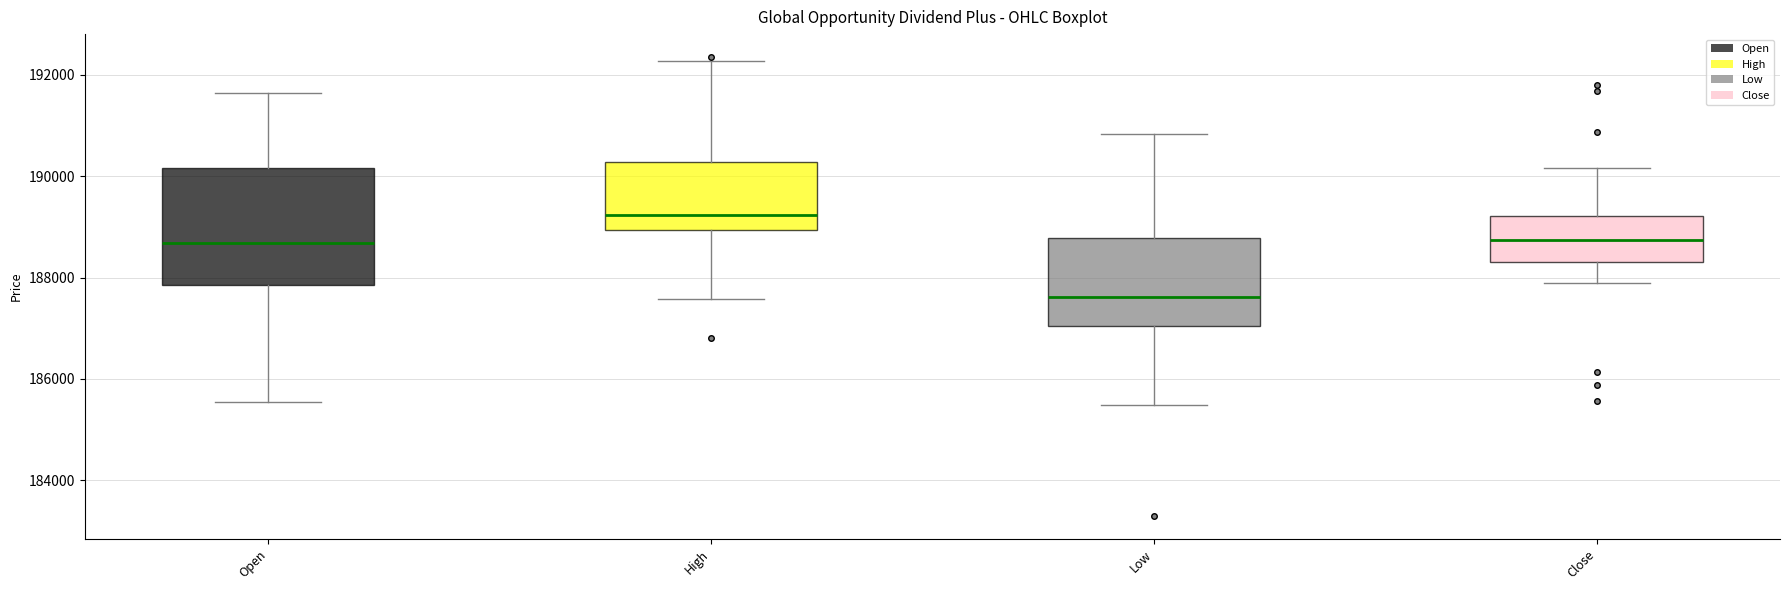

Comparing the boxes themselves (not the whiskers), which one is the tallest?

Open